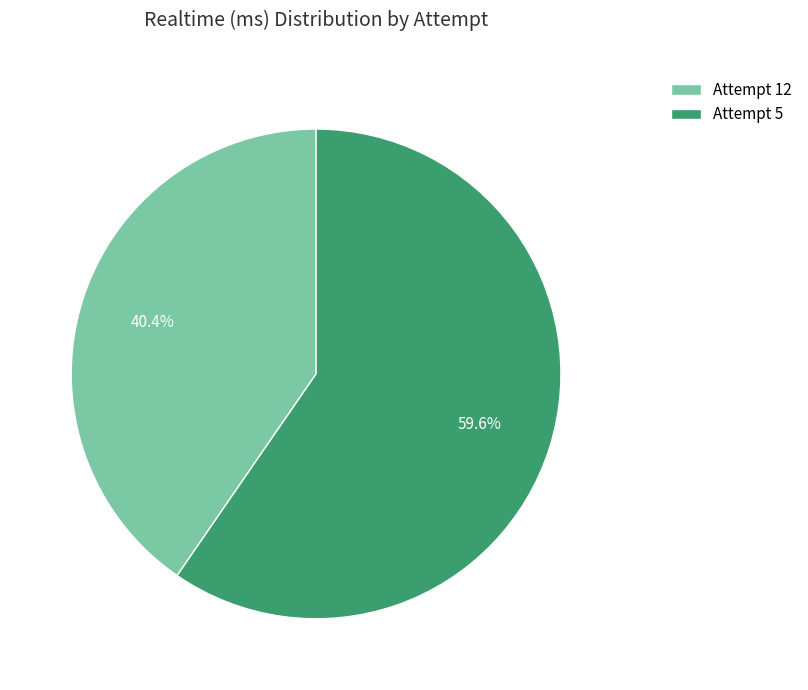

Is Attempt 12 the majority of the pie?

No